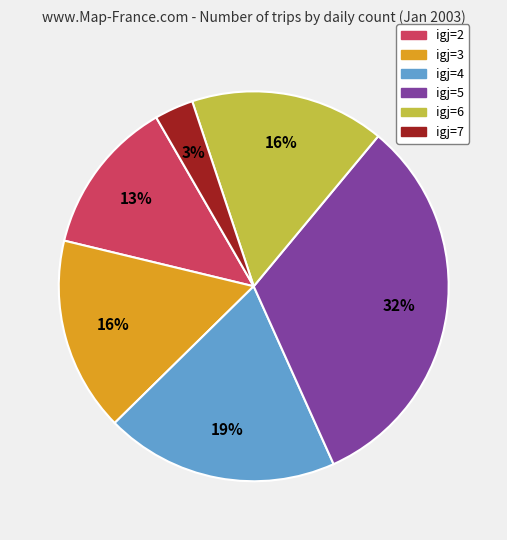

Is the sum of igj=7 and igj=3 greater than half?

No